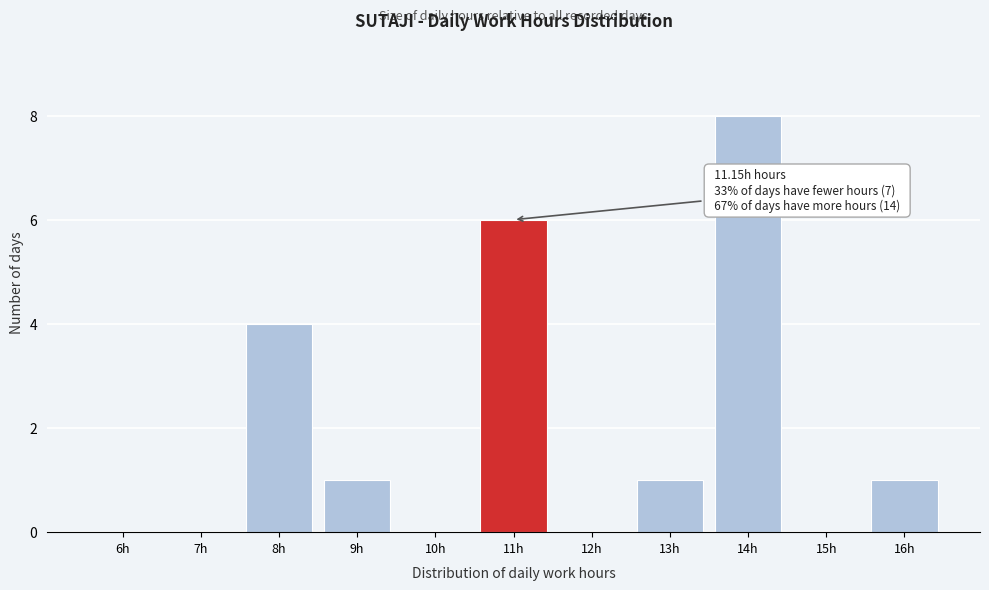

Reading left to right, what are all the values shown in this chart?

6h=0	7h=0	8h=4	9h=1	10h=0	11h=6	12h=0	13h=1	14h=8	15h=0	16h=1